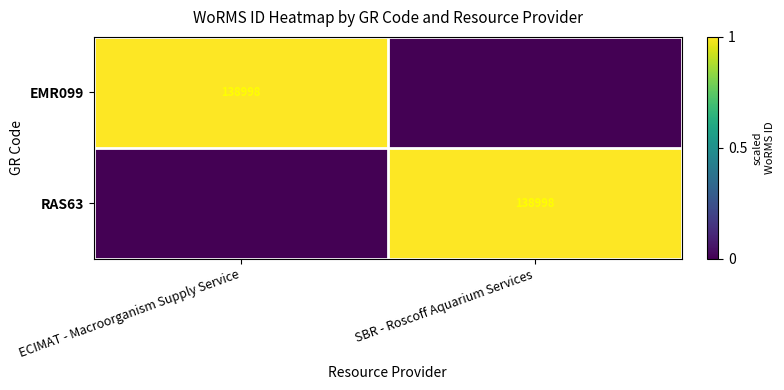

At how many categories does at least one series exceed 0?

2